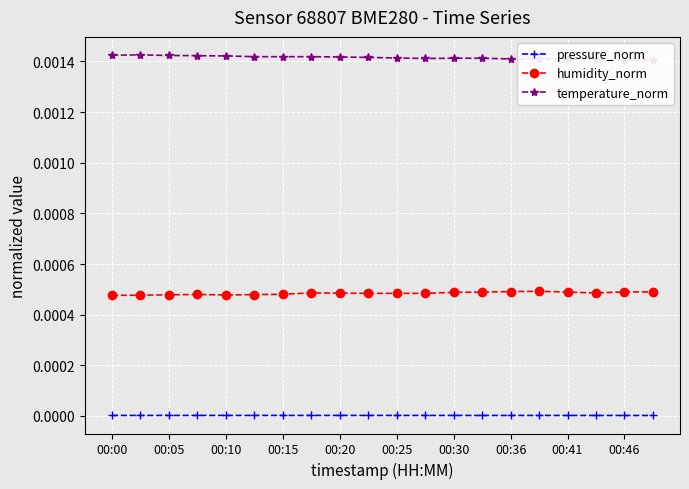

True or false: humidity_norm and pressure_norm cross at least once.

False